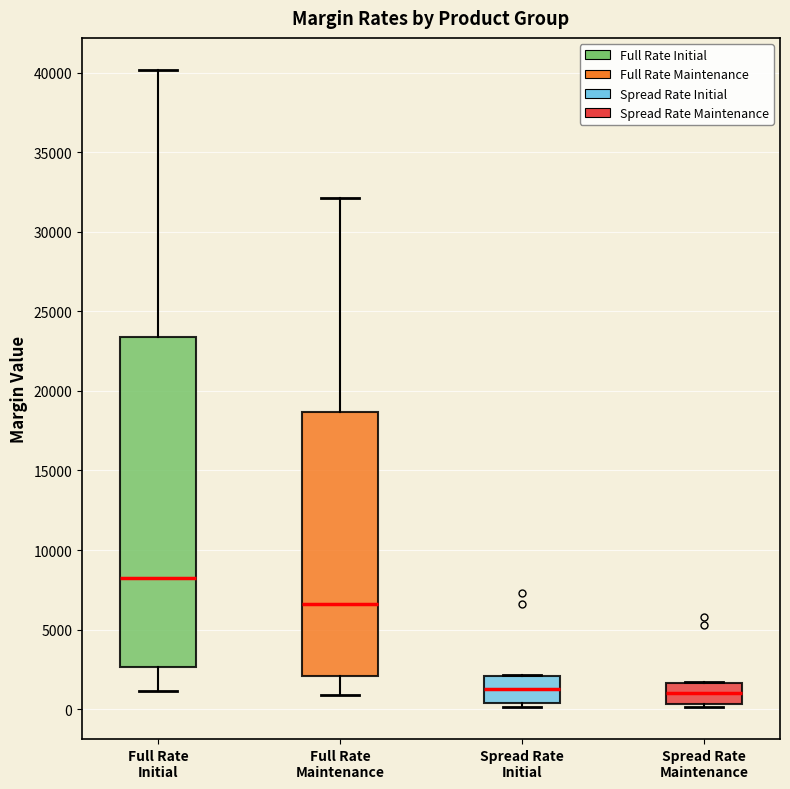

Where is the upper edge of the box for Spread Rate Maintenance on the y-axis? The values are not printed on the chart, so give them approximately, as read against the axis.

1500